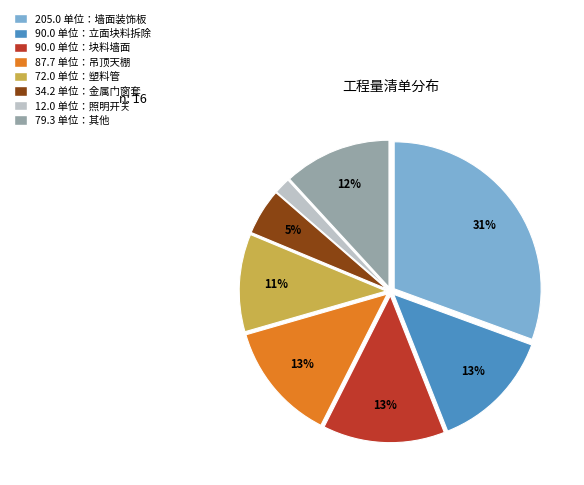

To the nearest percent, what is the average slice percentage?

12%